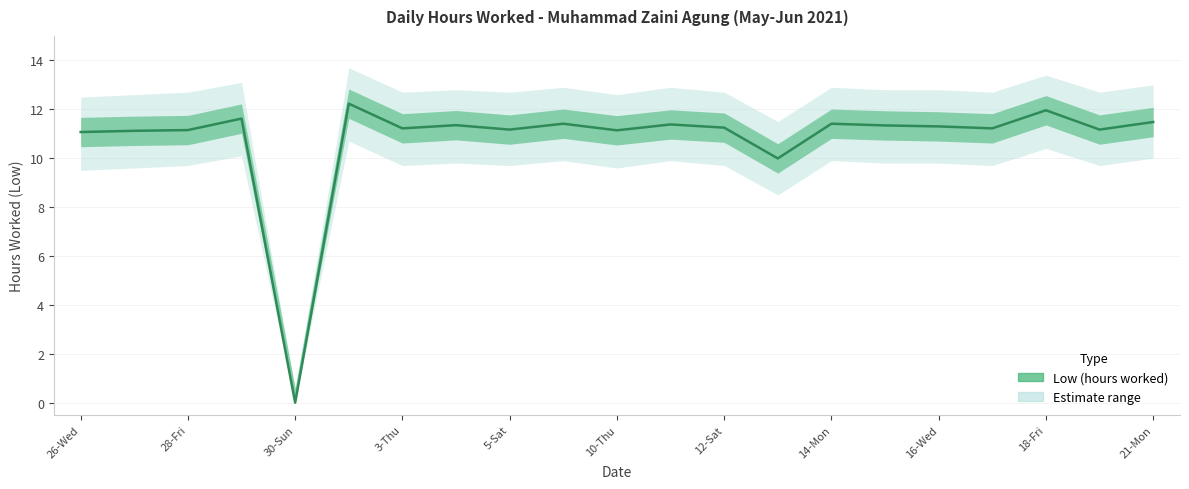

Rank the series by their maximum value, from highest to lowest.

Upper bound, Low (hours worked), Lower bound